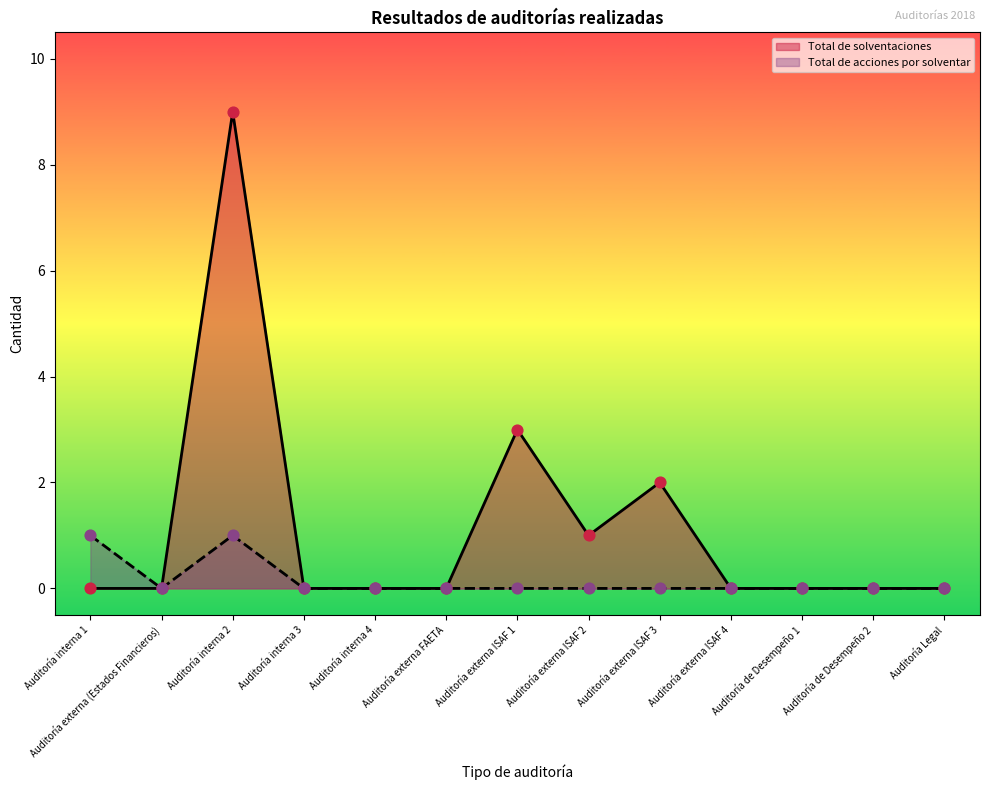

Is the value of Total de solventaciones at Auditoría externa ISAF 2 greater than the value of Total de acciones por solventar at Auditoría interna 3?

Yes